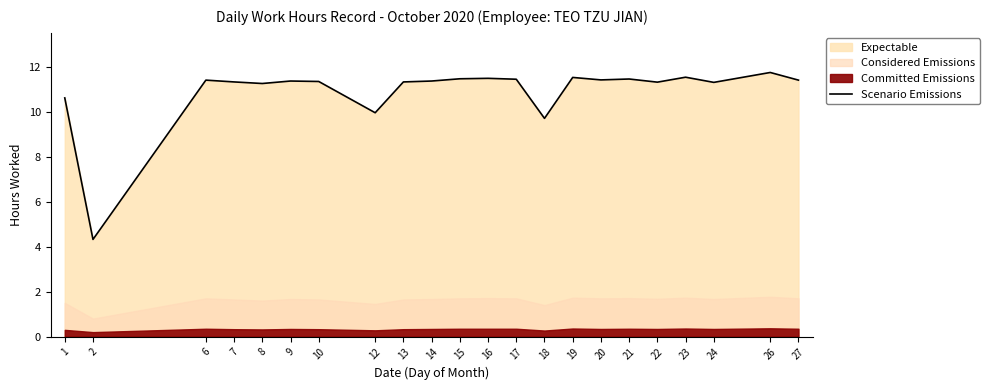

Which category has the highest value across all series?

26